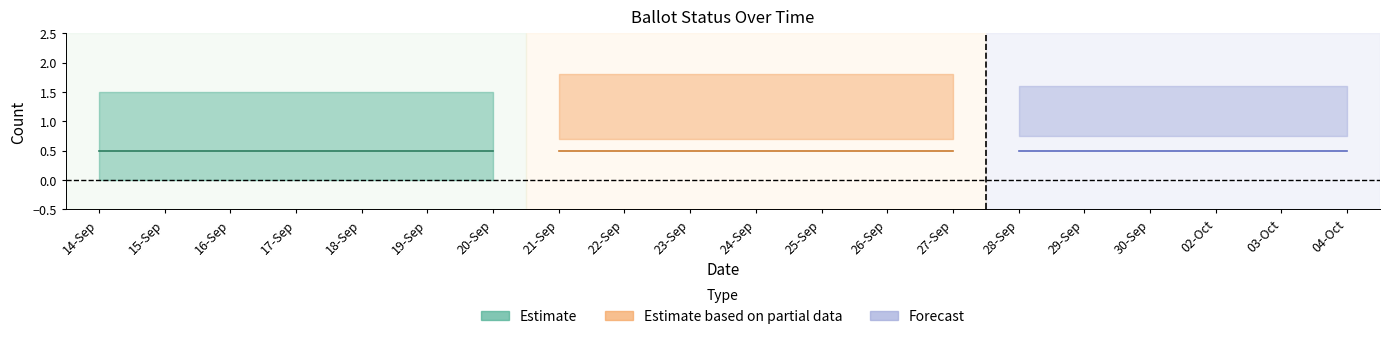

Which has a higher value, 23-Sep or 04-Oct?

23-Sep